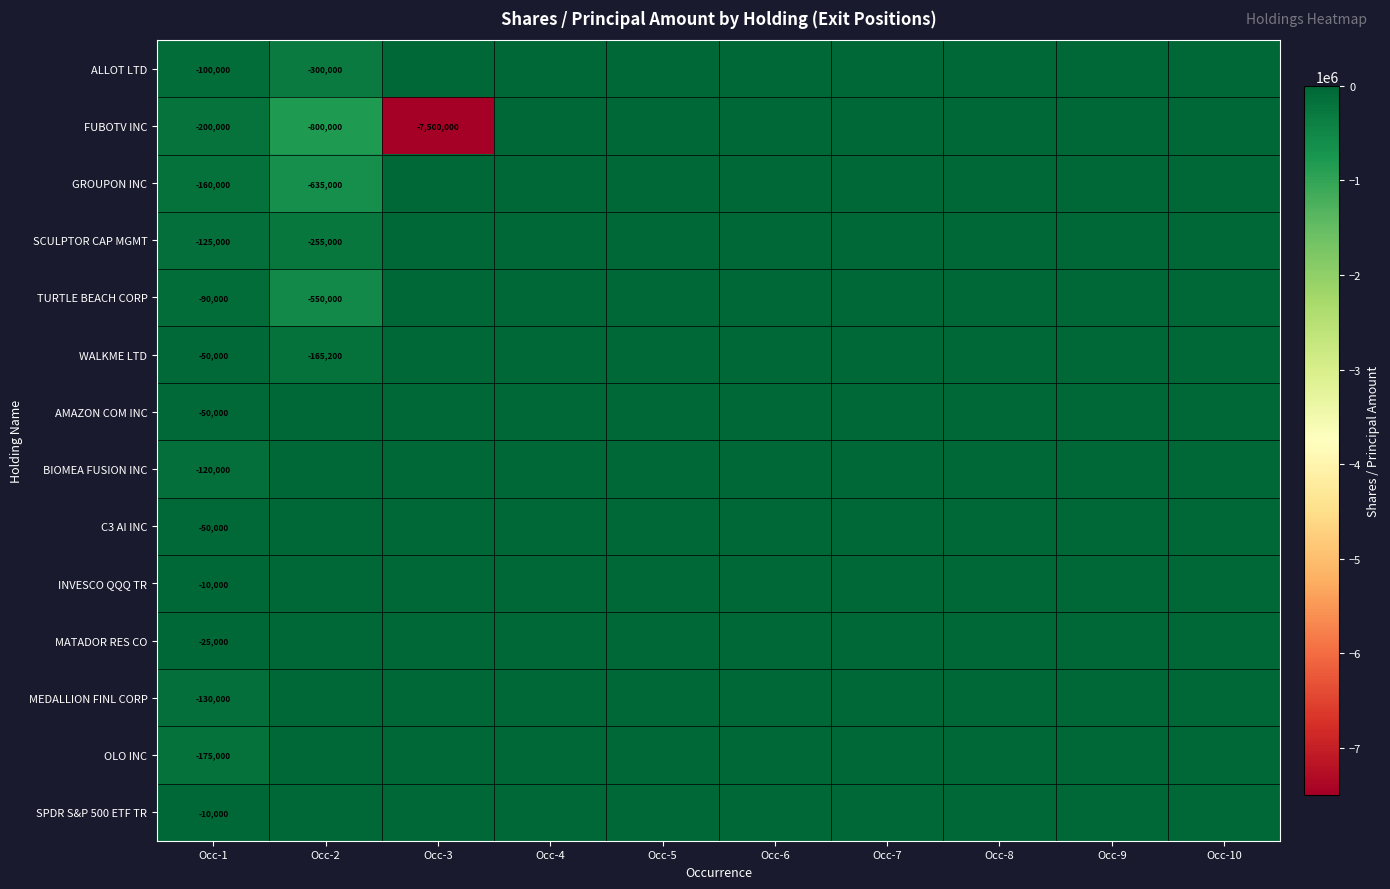

List the labels in order of FUBOTV INC value, largest first.

Occ-4, Occ-5, Occ-6, Occ-7, Occ-8, Occ-9, Occ-10, Occ-1, Occ-2, Occ-3